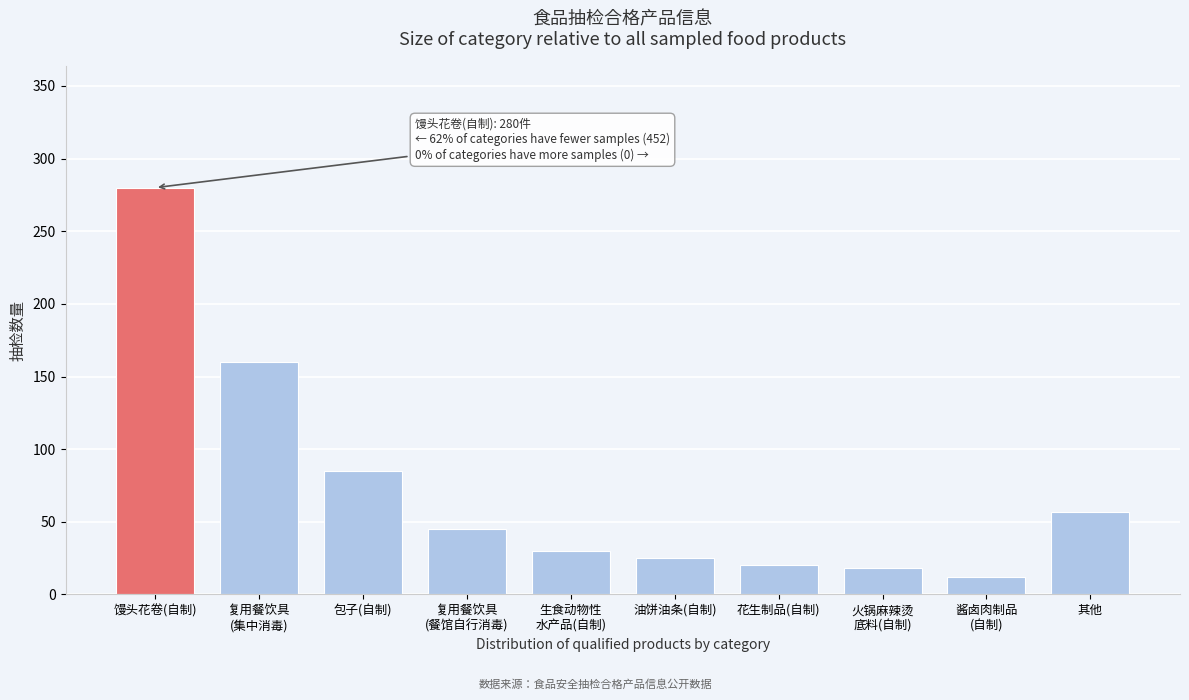

Reading left to right, transcribe all the data shown in this chart.

280	160	85	45	30	25	20	18	12	57